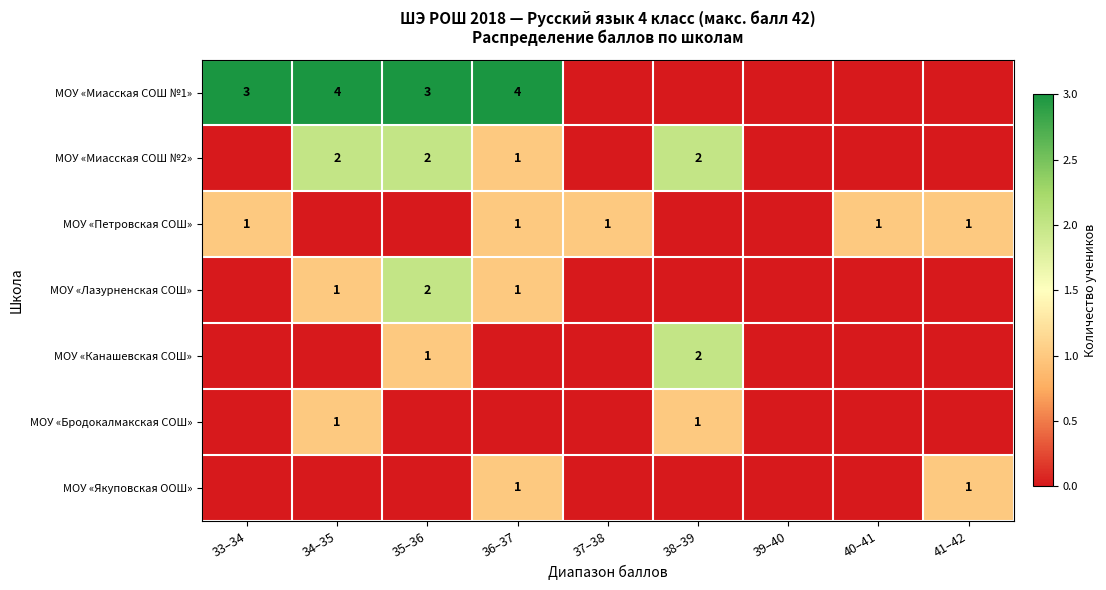

Is it true that МОУ «Петровская СОШ» equals 1 at 41–42?

True